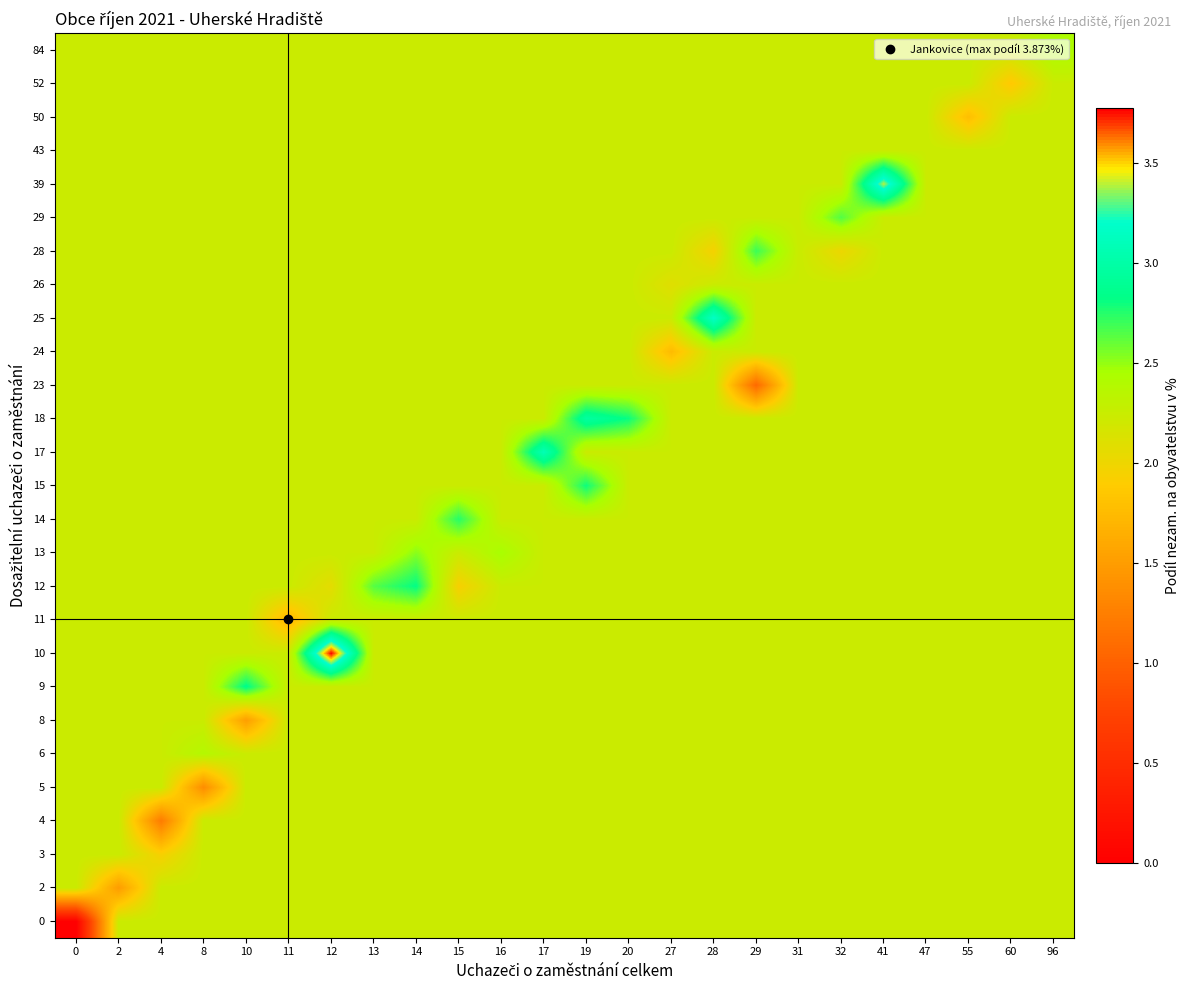

Which has a higher value, 55 or 28?

55